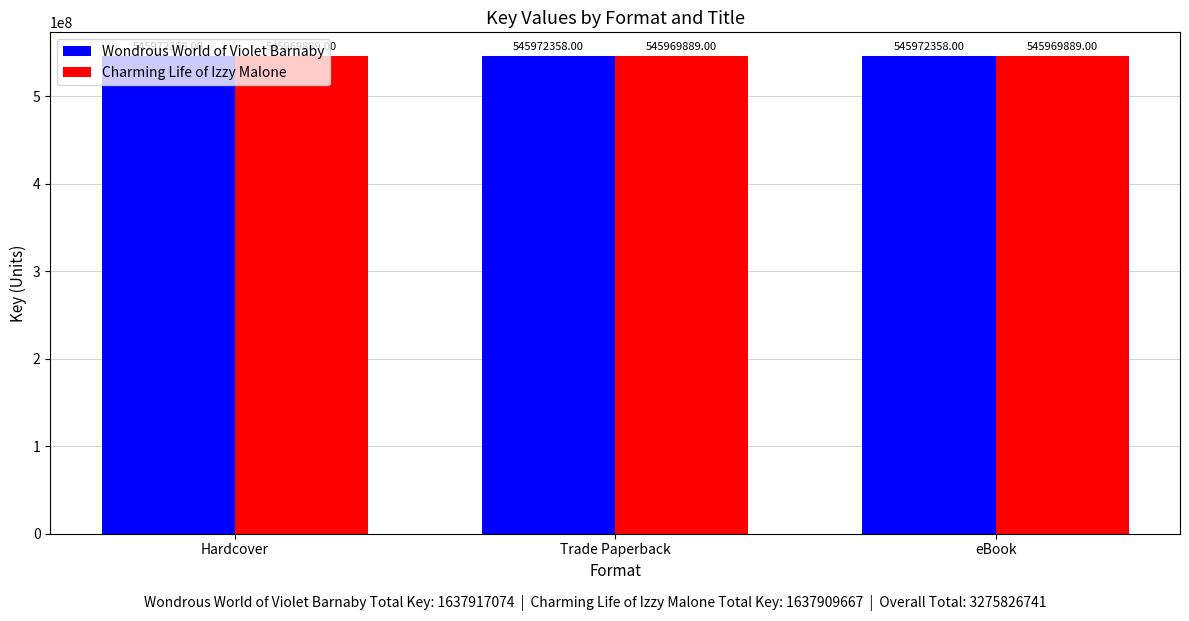

What is the spread (max minus min) of values at Hardcover?

2469